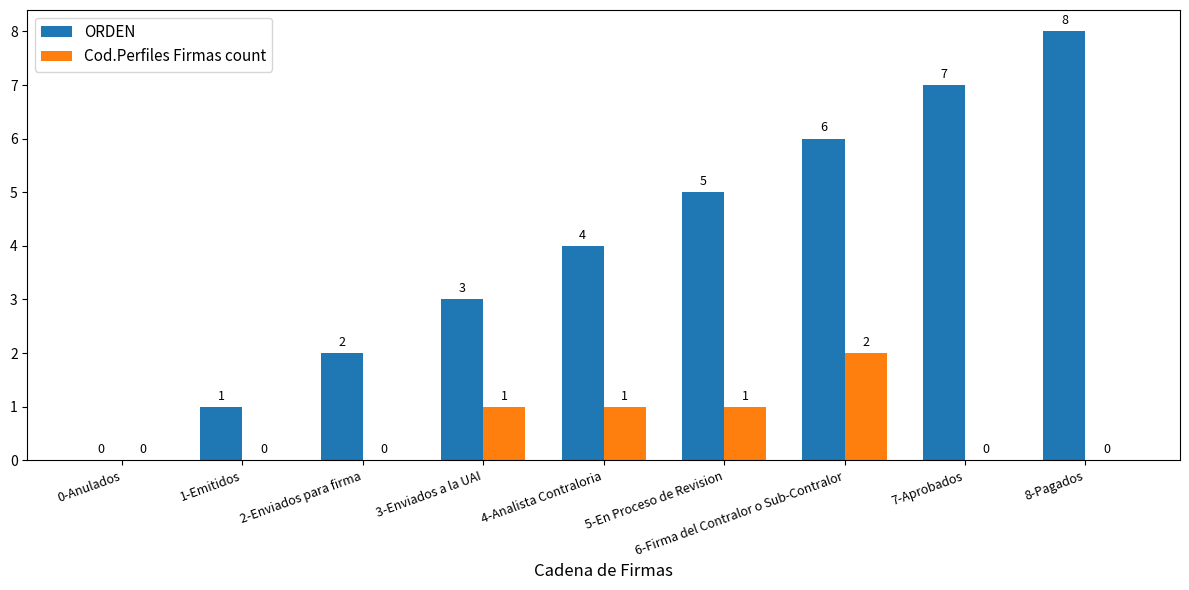

How many ORDEN values are between 2 and 6?

5